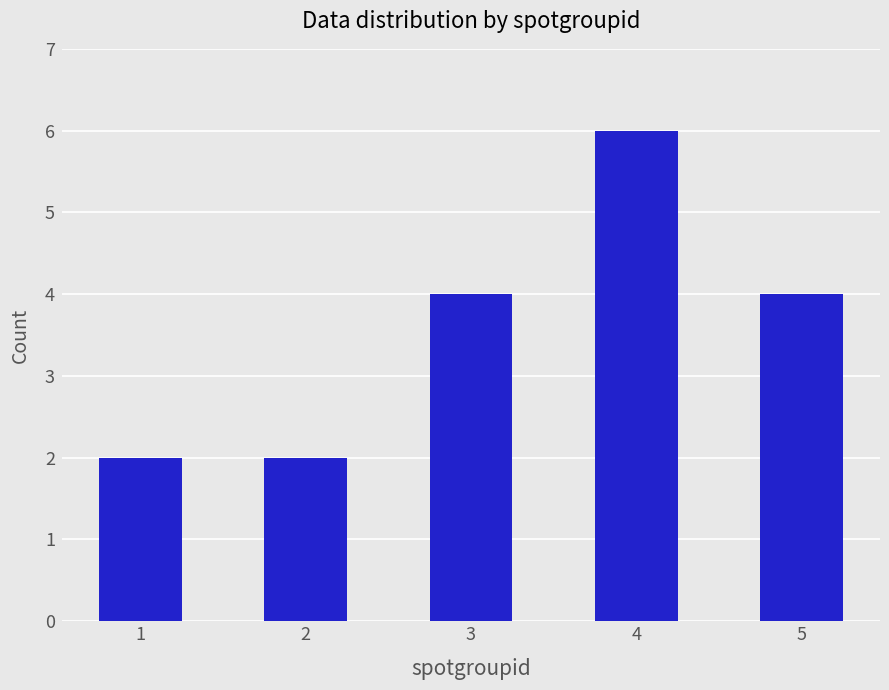

What is the value of the 1st bar from the left?

2